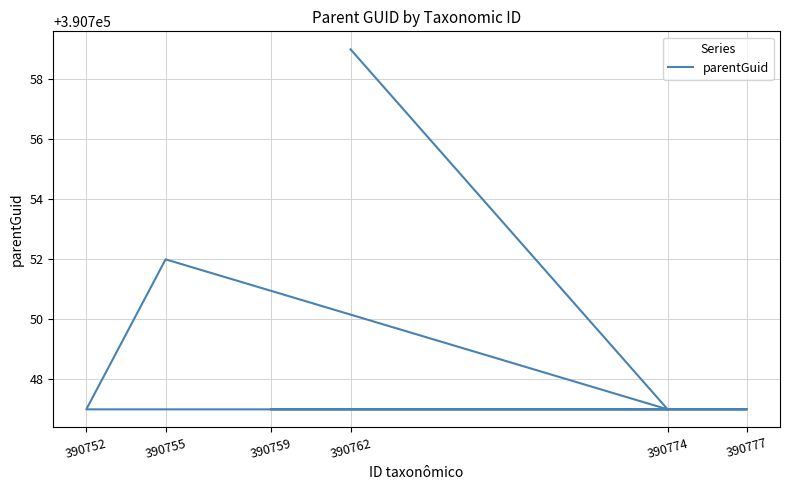

How many lines are shown in the chart?

1